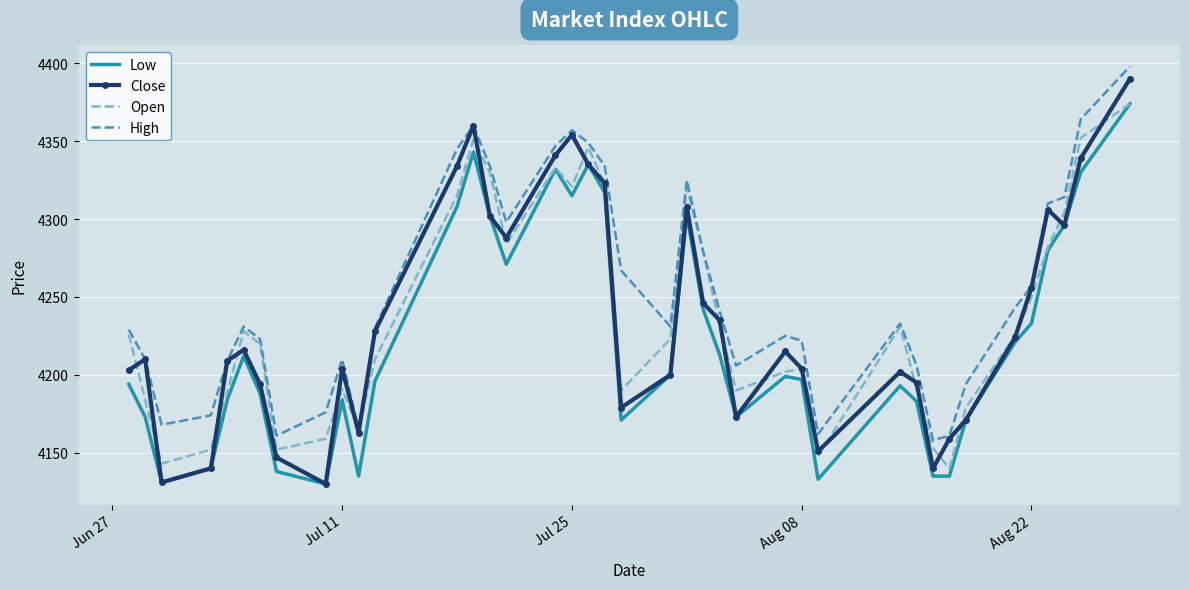

What is the maximum value shown in the chart?

4398